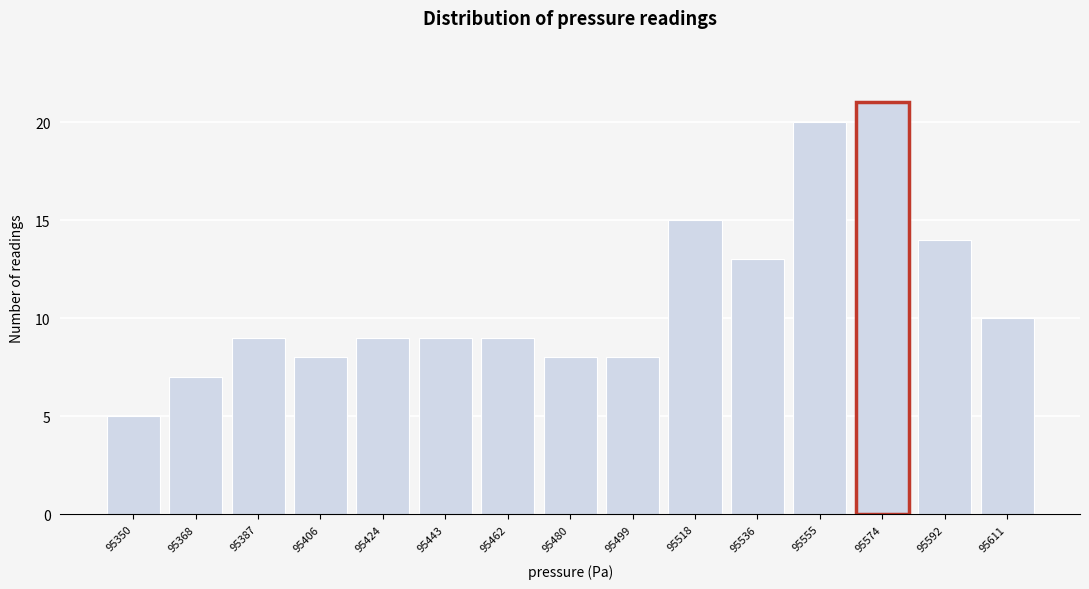

Reading left to right, extract all data points from this chart.

5	7	9	8	9	9	9	8	8	15	13	20	21	14	10